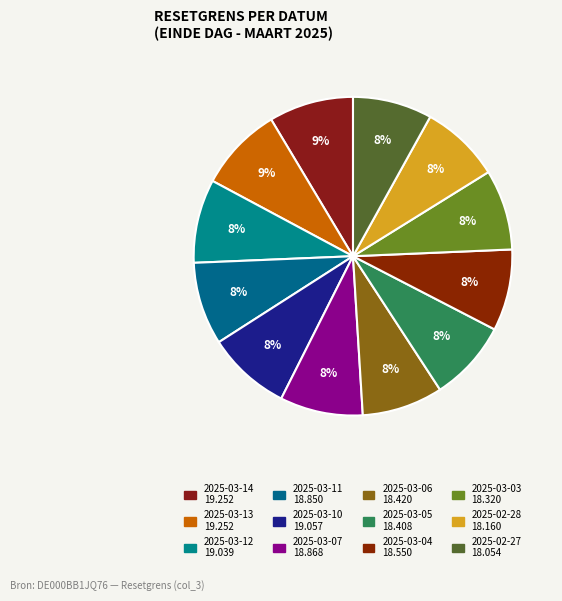

What is the smallest slice in the pie chart?

2025-02-27